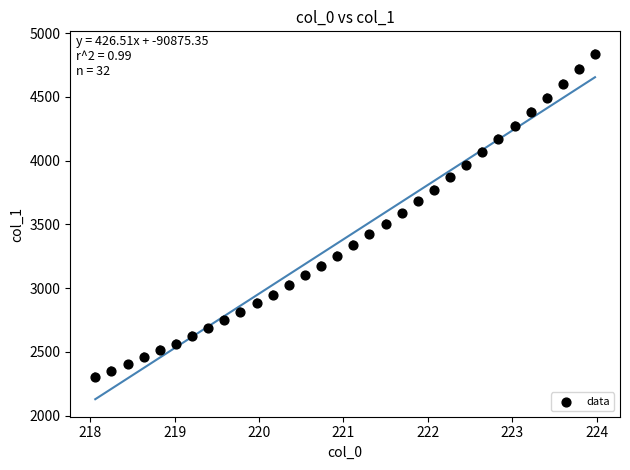

What is the range of Y values (max minus min)?

2537.8